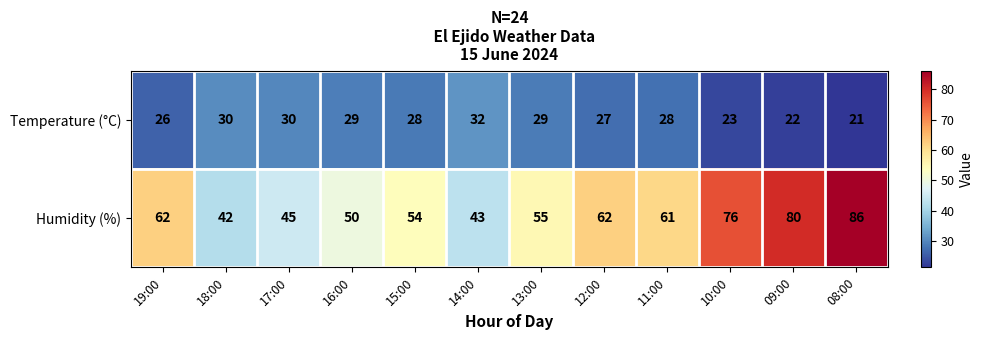

At 09:00, list the series in order from smallest to largest.

Temperature (°C), Humidity (%)